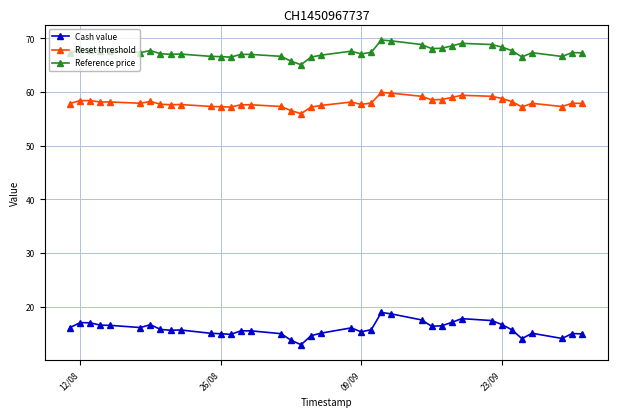

What is the maximum value shown in the chart?

69.7